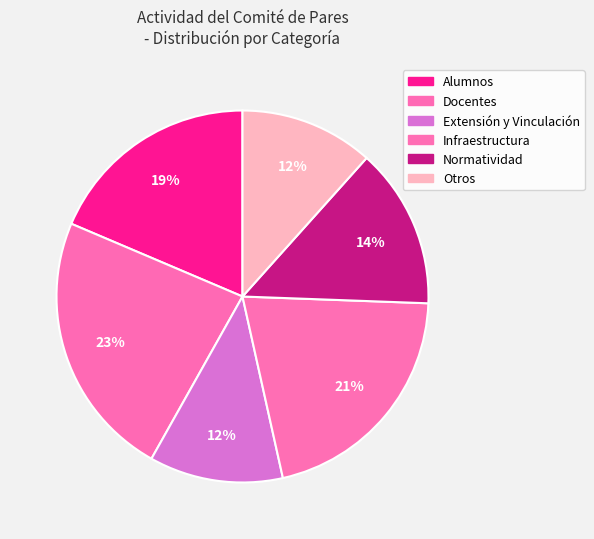

What is the ratio of the value at Normatividad to the value at Otros?

1.2